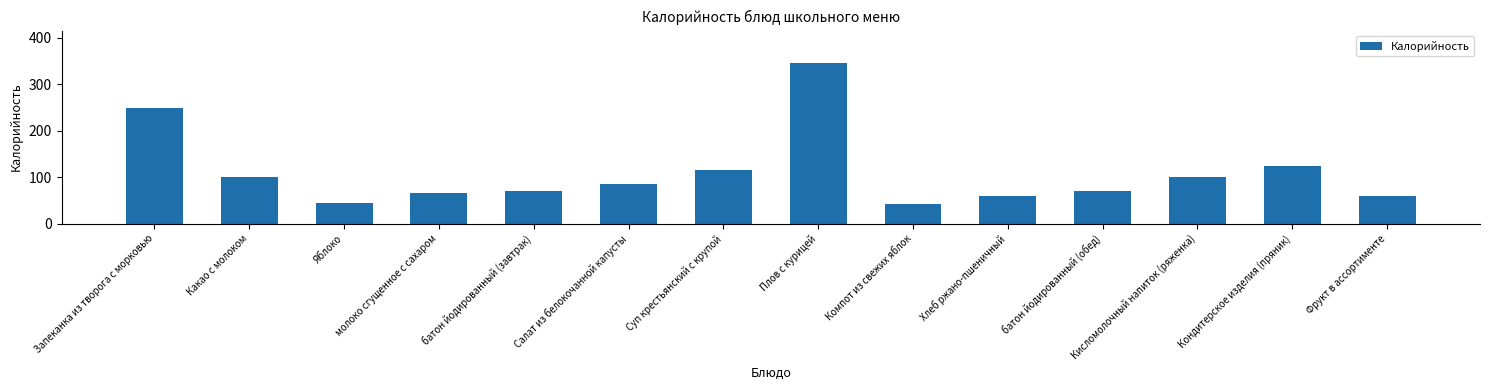

Which has a higher value, Салат из белокочанной капусты or Кондитерское изделия (пряник)?

Кондитерское изделия (пряник)